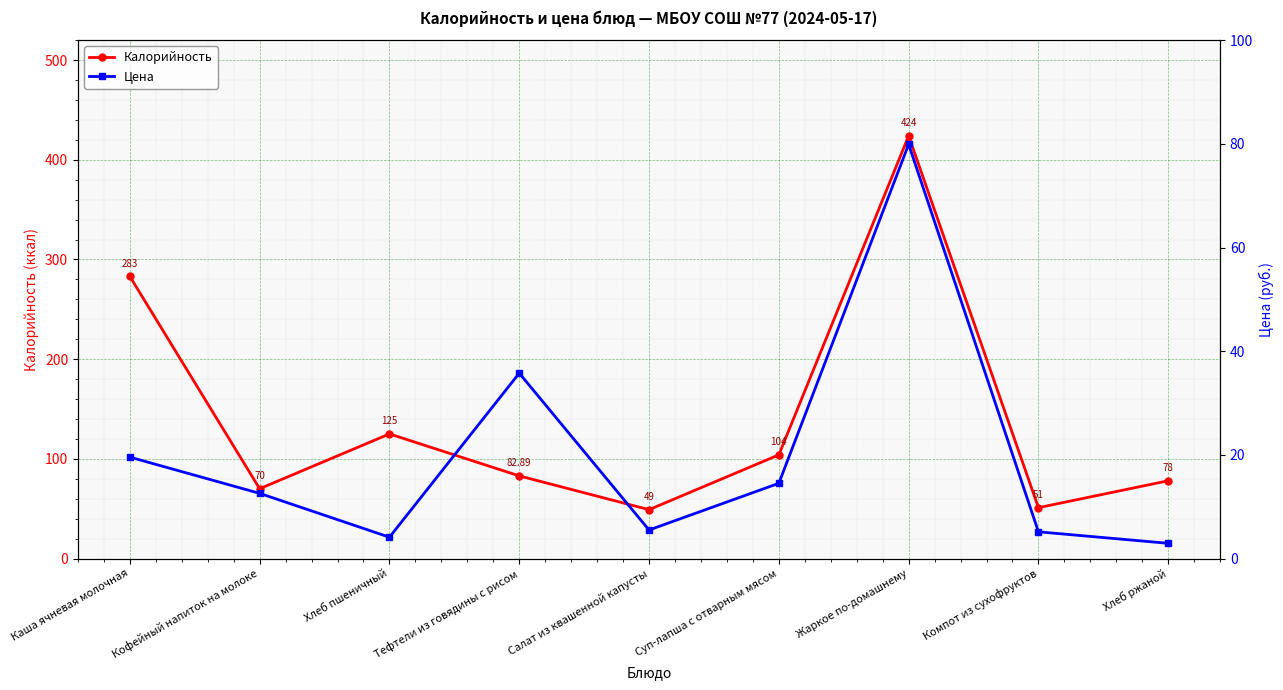

How many lines are shown in the chart?

2